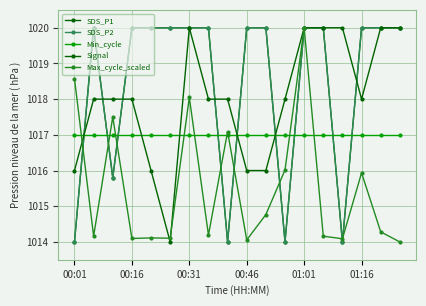

What is the smallest value displayed?

1014.0